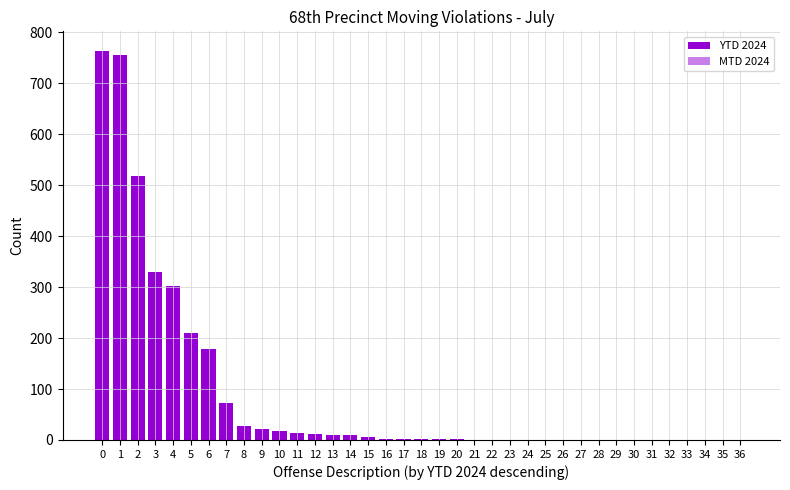

How many bars are there in each group?

2